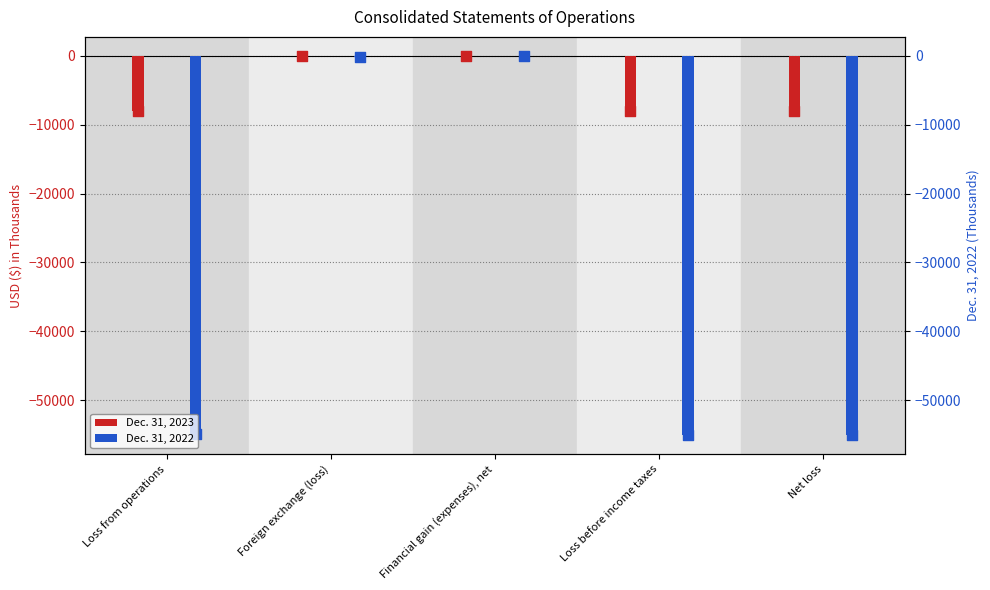

At which category is the sum across all series the highest?

Financial gain (expenses), net